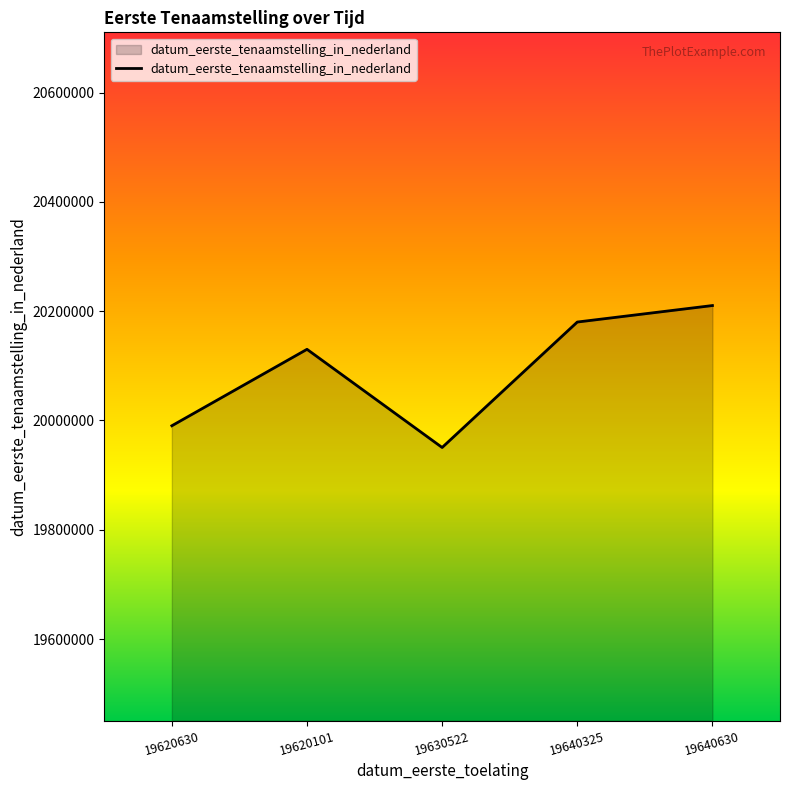

Count the number of data series in this chart.

1